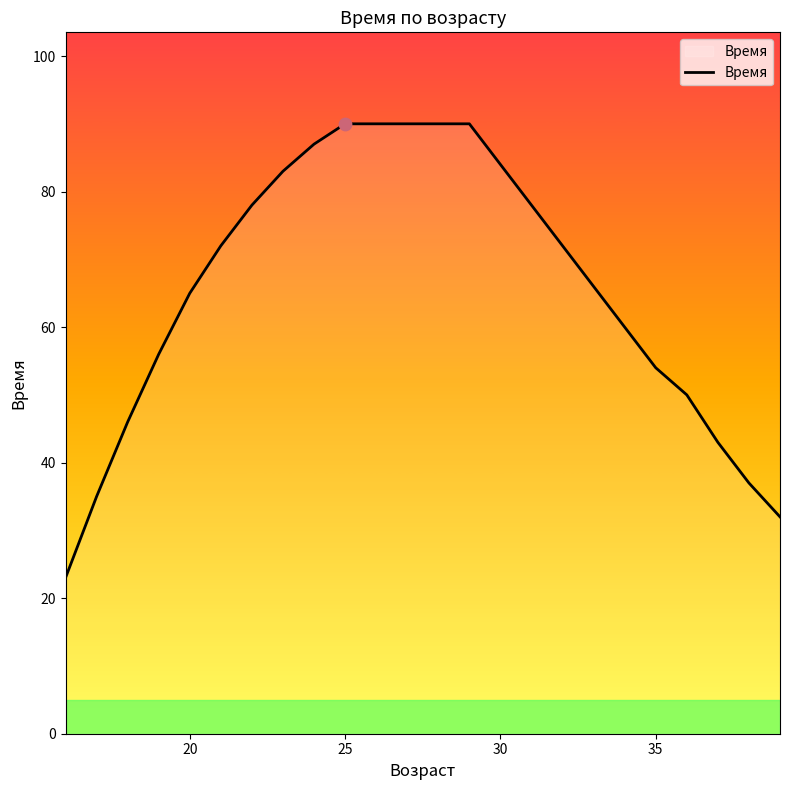

What is the difference between the maximum and minimum values?

67